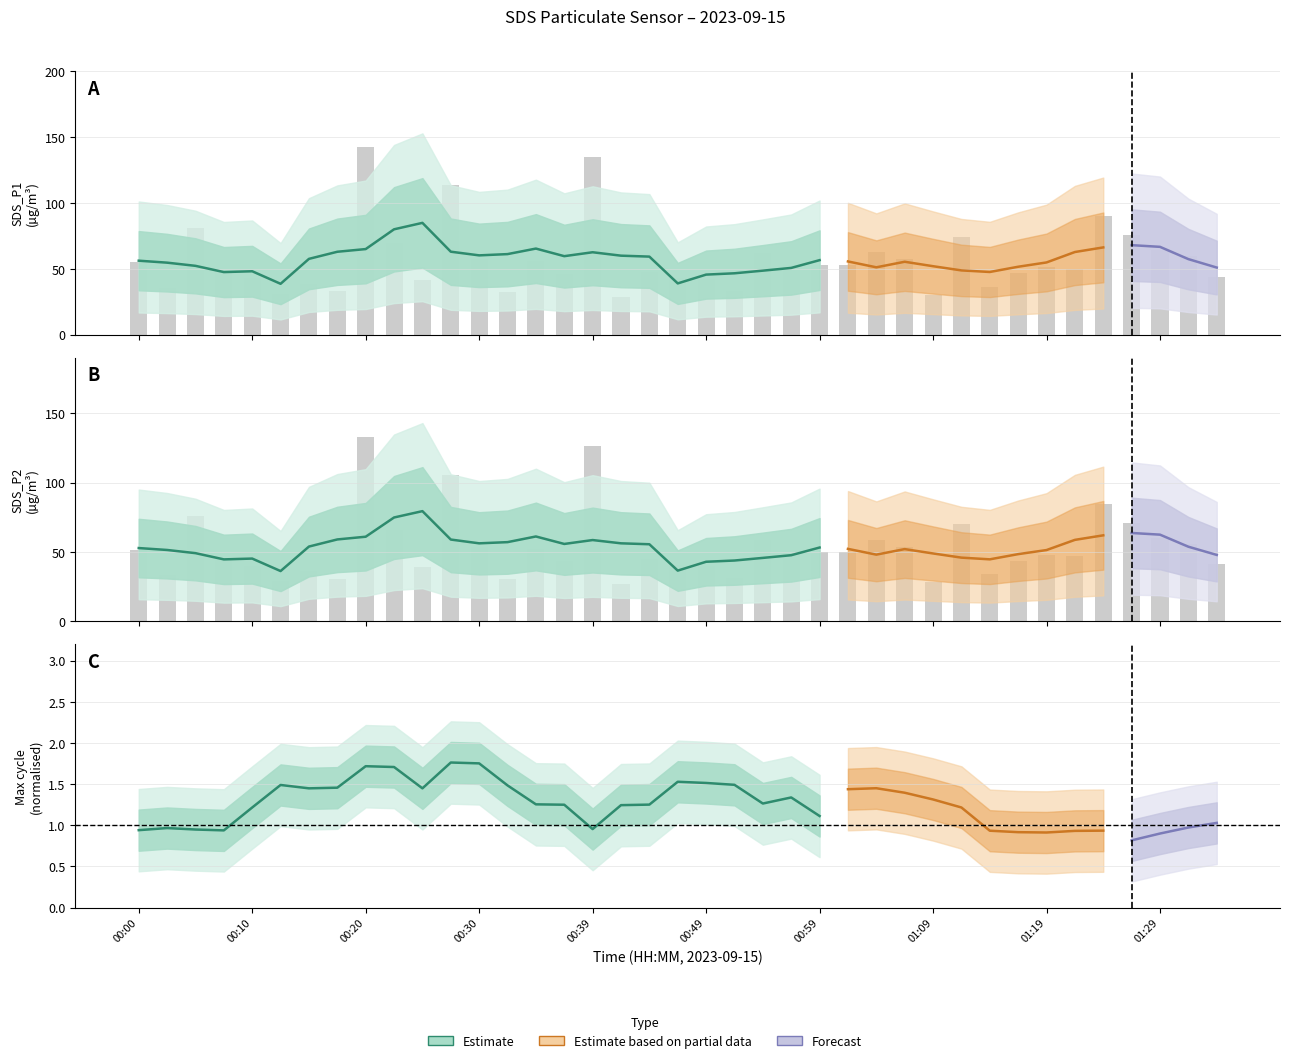

Where is SDS_P2 nearest to the value 79?

Min_cycle